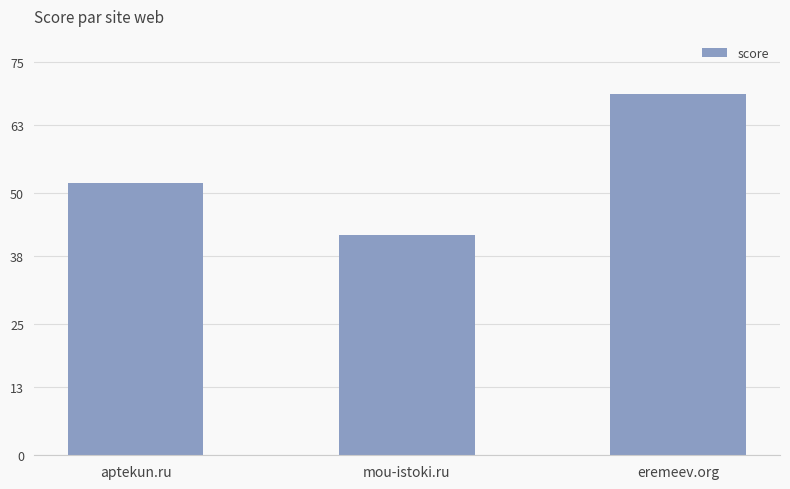

Rank the categories by value from lowest to highest.

mou-istoki.ru, aptekun.ru, eremeev.org